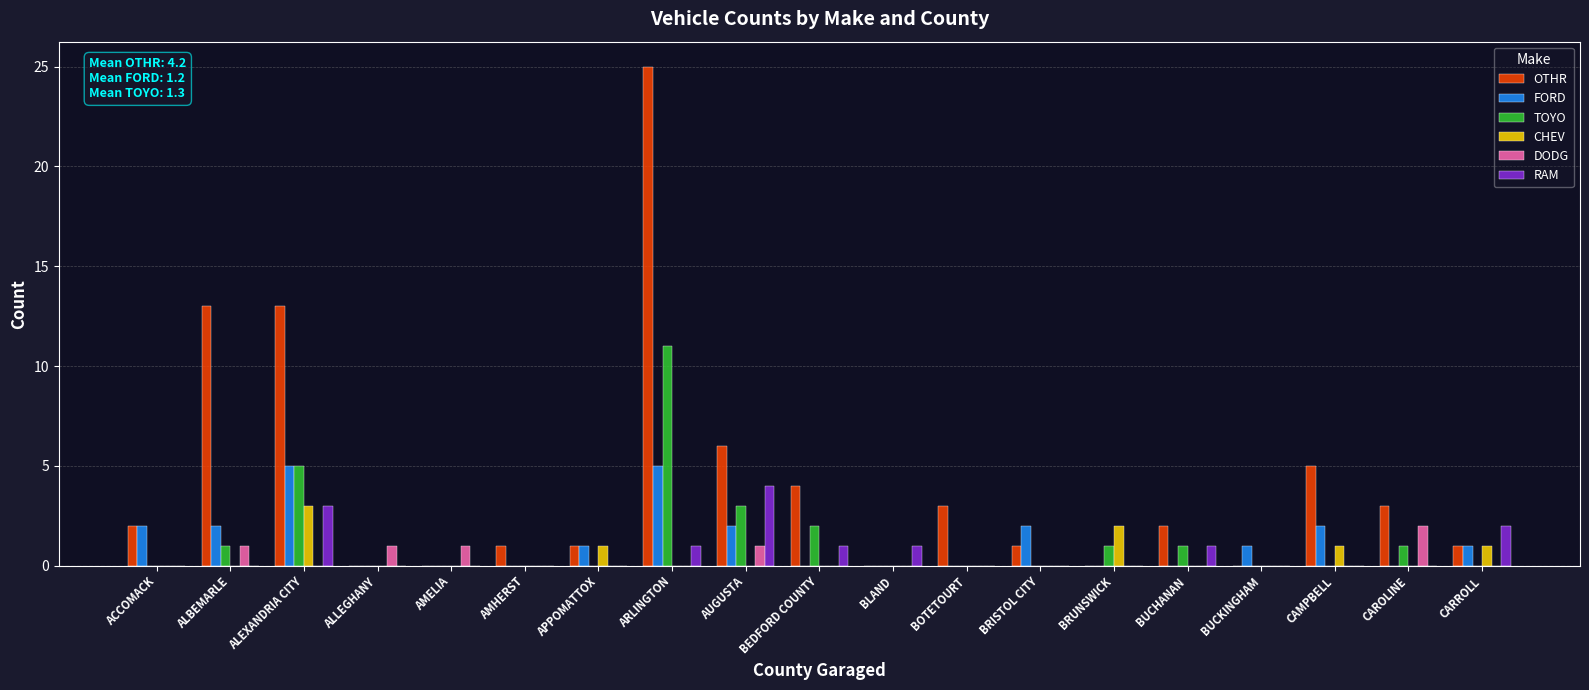

Between BOTETOURT and BUCKINGHAM, which series saw the biggest shift?

OTHR